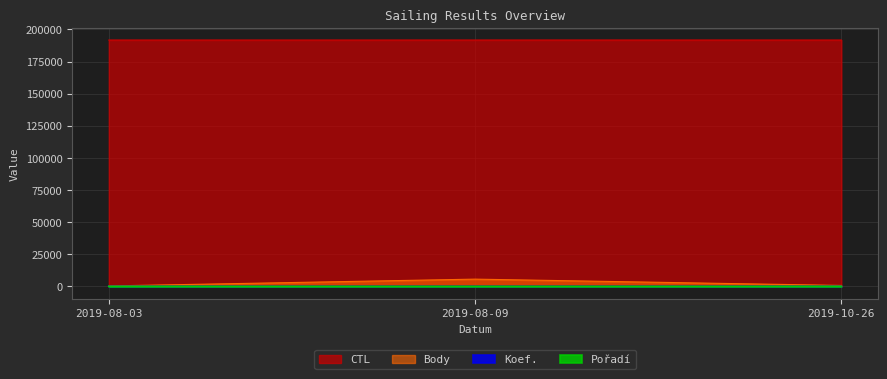

True or false: CTL has a value of 125036 at 2019-08-03.

False